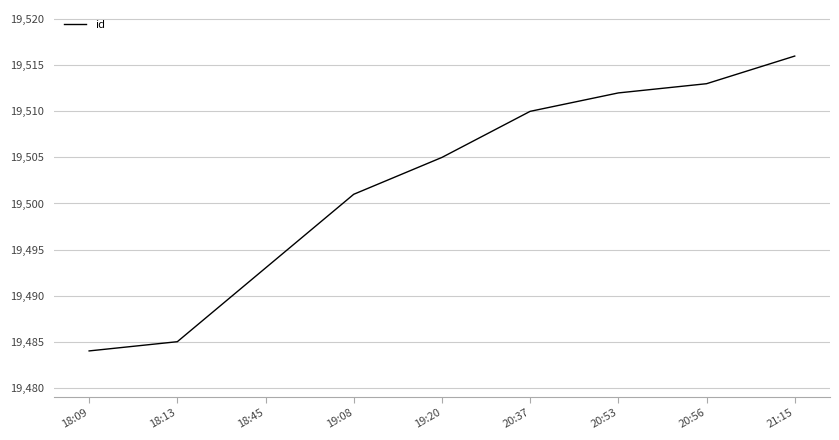

Which has a higher value, 18:13 or 20:53?

20:53